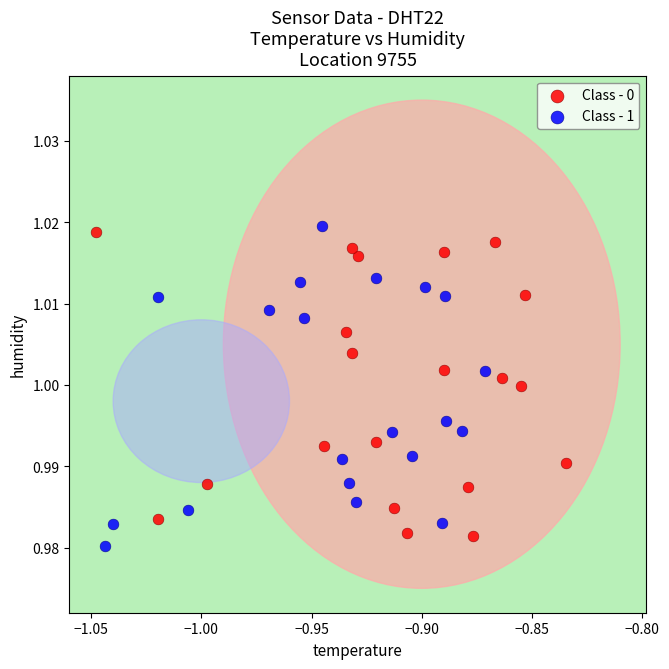

What are all the series names shown in the legend?

Class - 0, Class - 1